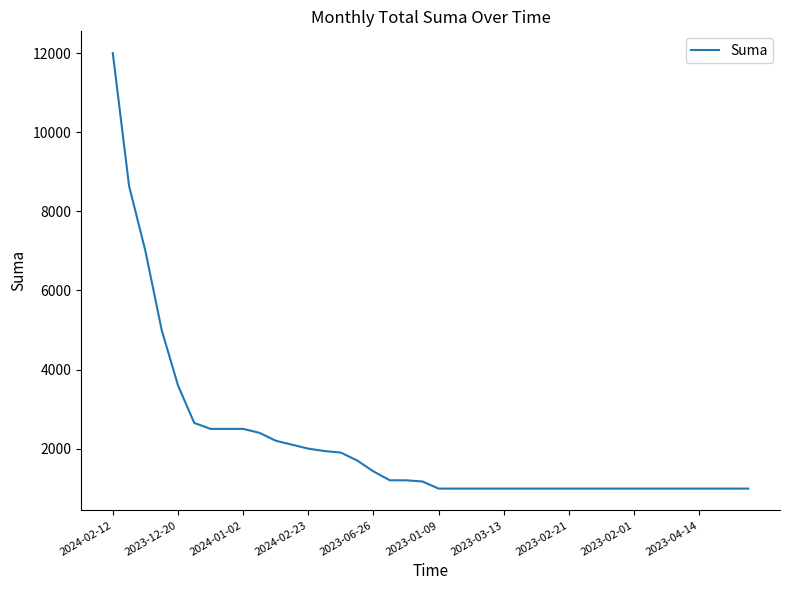

What is the maximum value shown in the chart?

12000.0